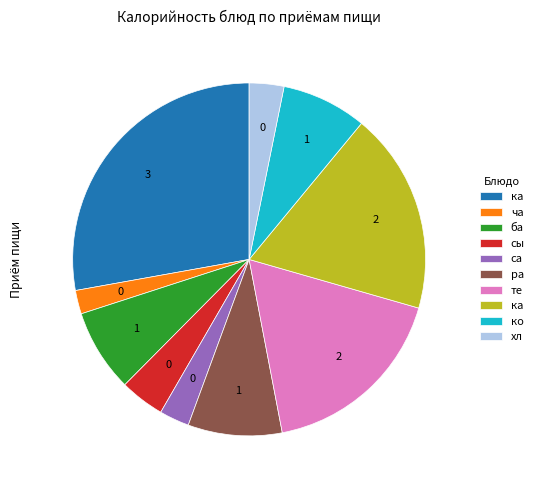

Does any single category account for the majority?

No